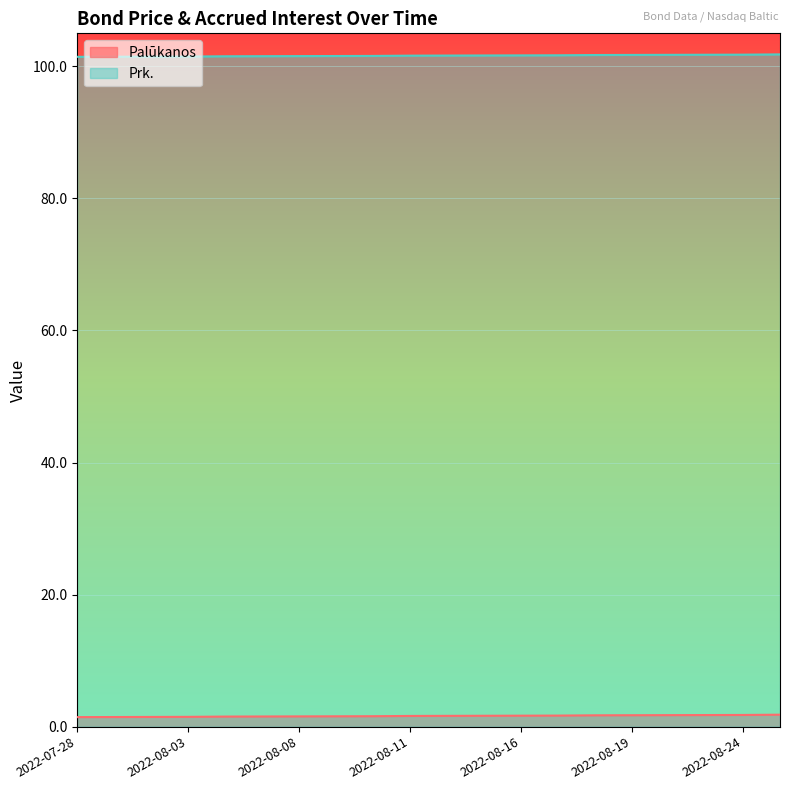

True or false: Prk. and Palūkanos intersect in this chart.

False